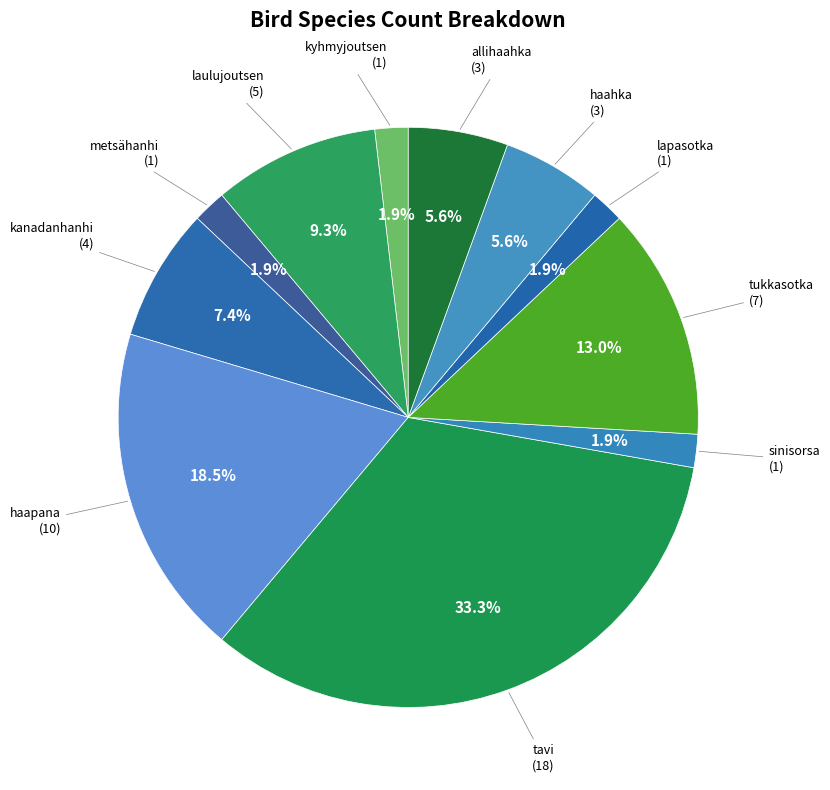

Count the number of slices in the pie.

11